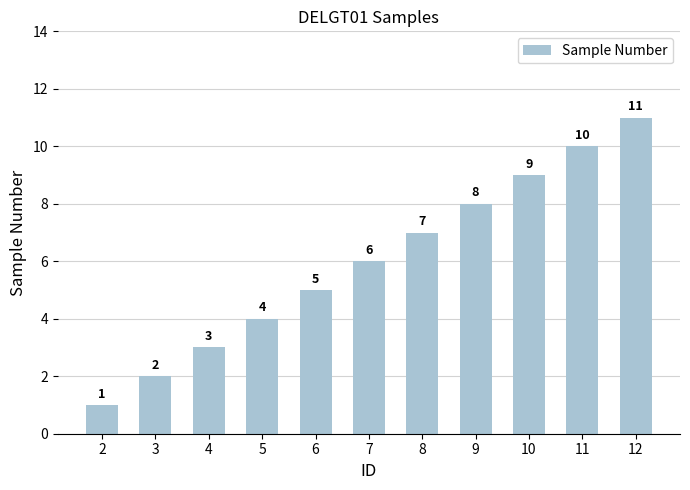

Which has a higher value, 10 or 2?

10